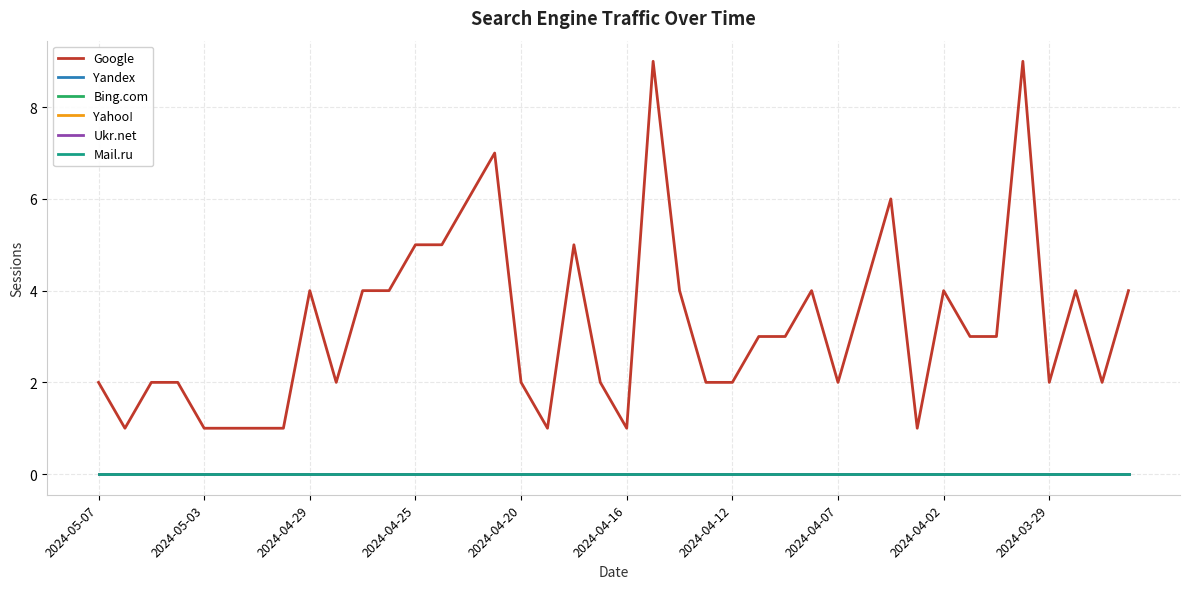

True or false: Yahoo! and Ukr.net cross at least once.

False